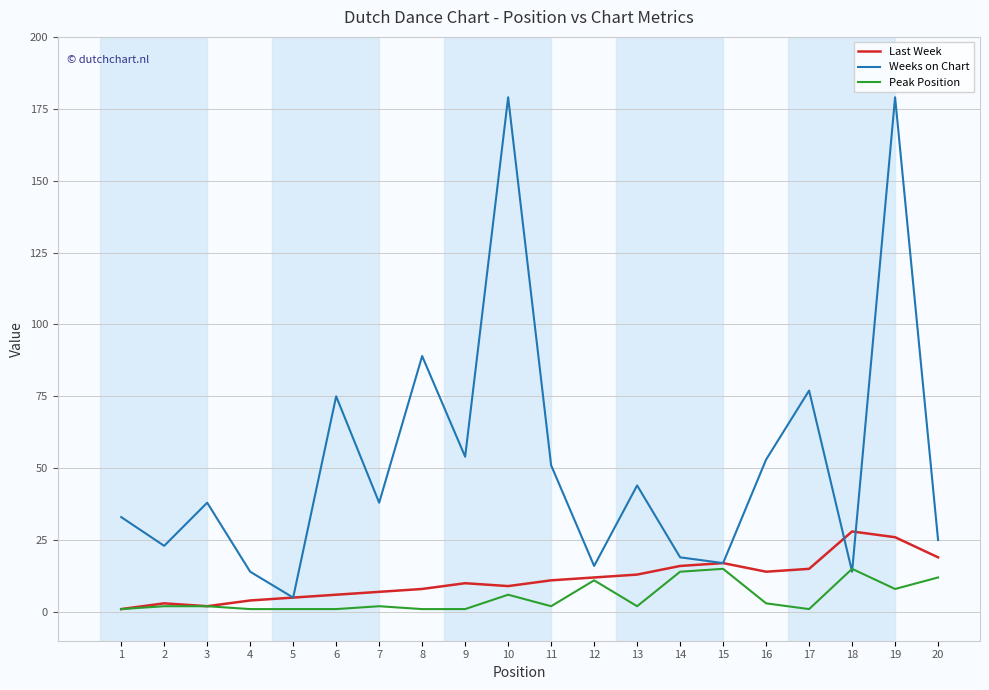

What is the sum of all Last Week values?

226